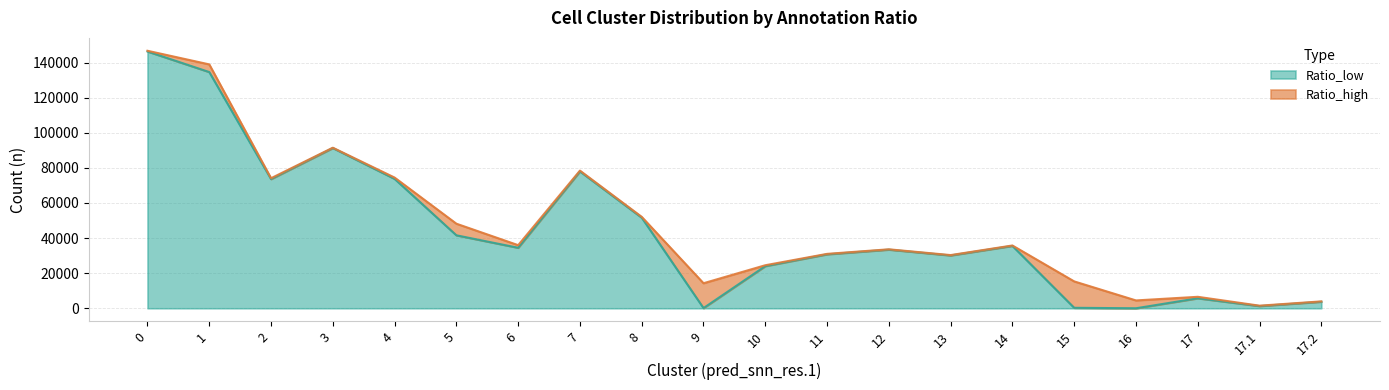

The value at 12 is 33413. True or false?

True